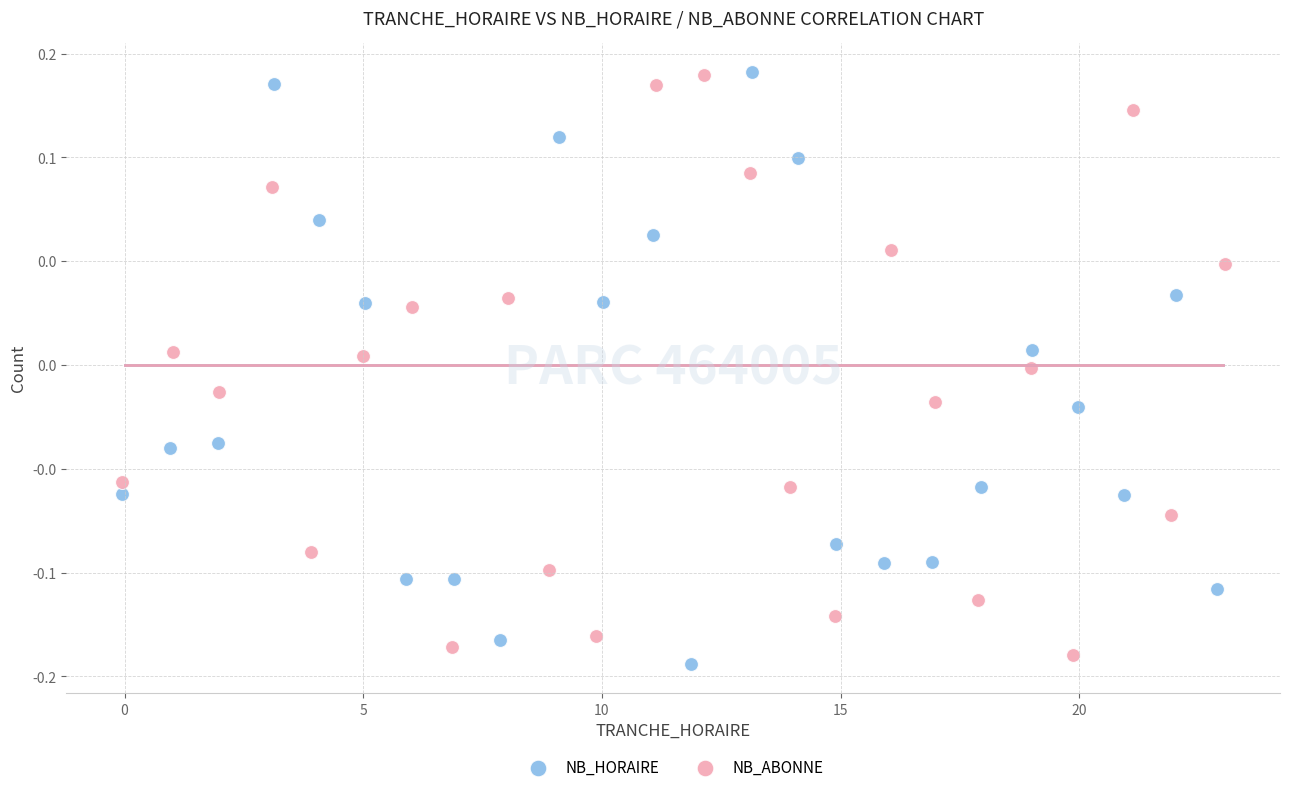

Which series has the widest spread of Y values?

NB_HORAIRE